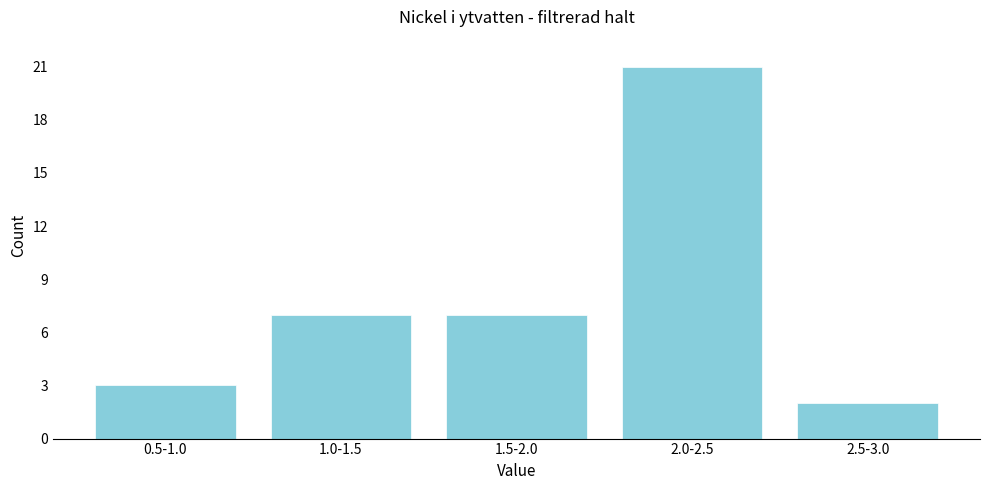

Reading left to right, list all the values displayed in this chart.

0.5-1.0=3	1.0-1.5=7	1.5-2.0=7	2.0-2.5=21	2.5-3.0=2